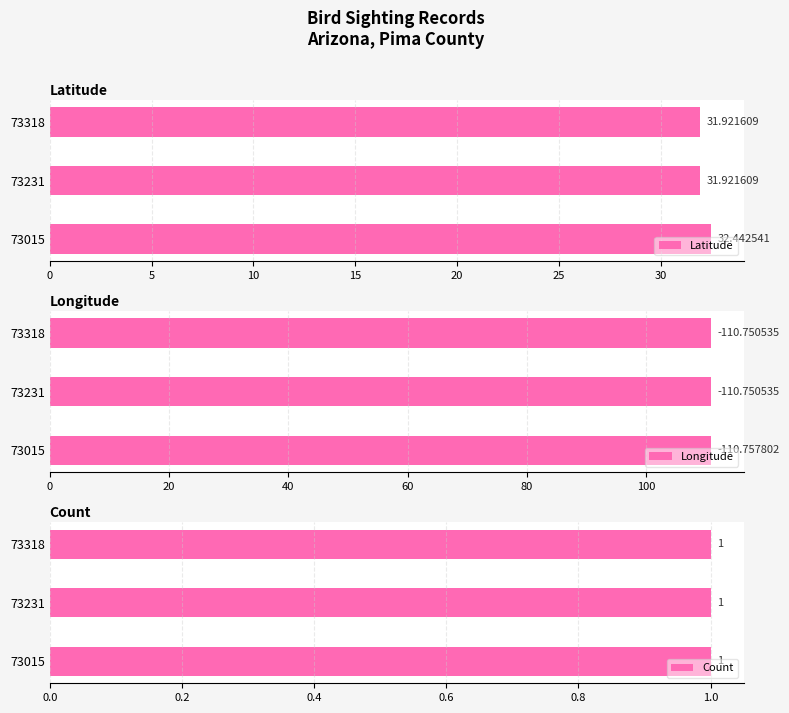

What is the average value of the Latitude series?

32.1